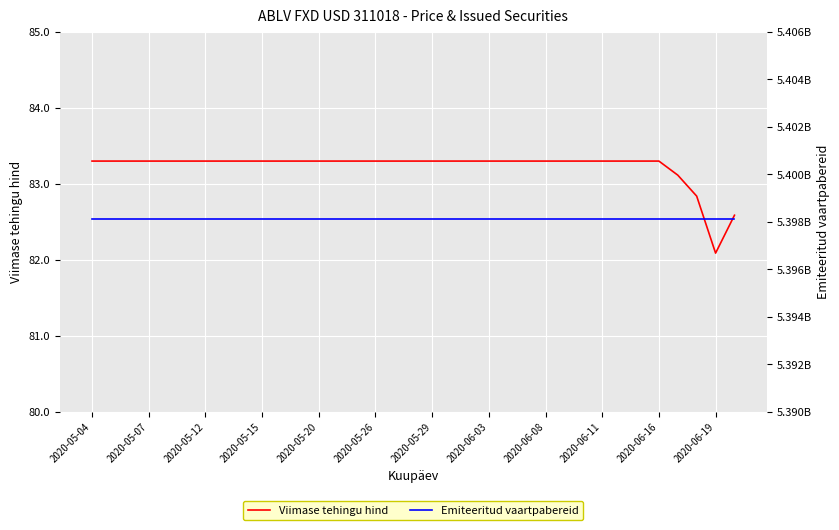

True or false: Viimase tehingu hind and Emiteeritud vaartpabereid intersect in this chart.

False